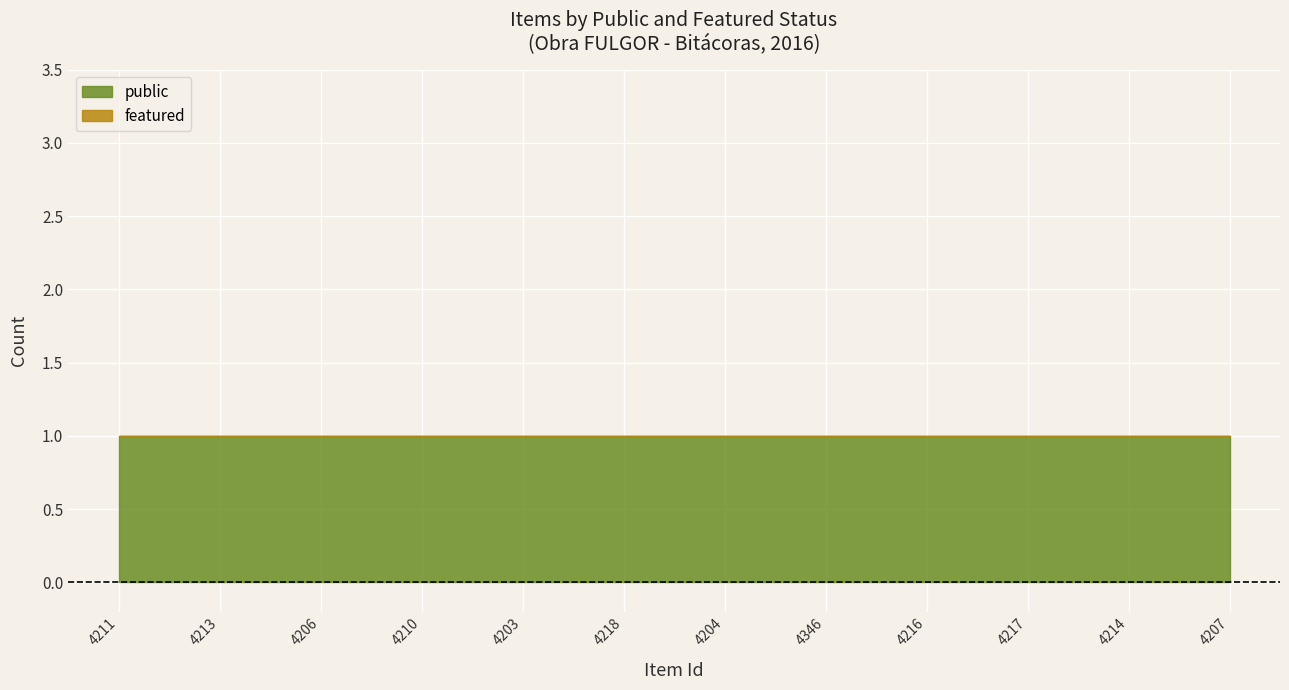

Reading right to left, transcribe all the data shown in this chart.

public: 1	1	1	1	1	1	1	1	1	1	1	1
featured: 0	0	0	0	0	0	0	0	0	0	0	0